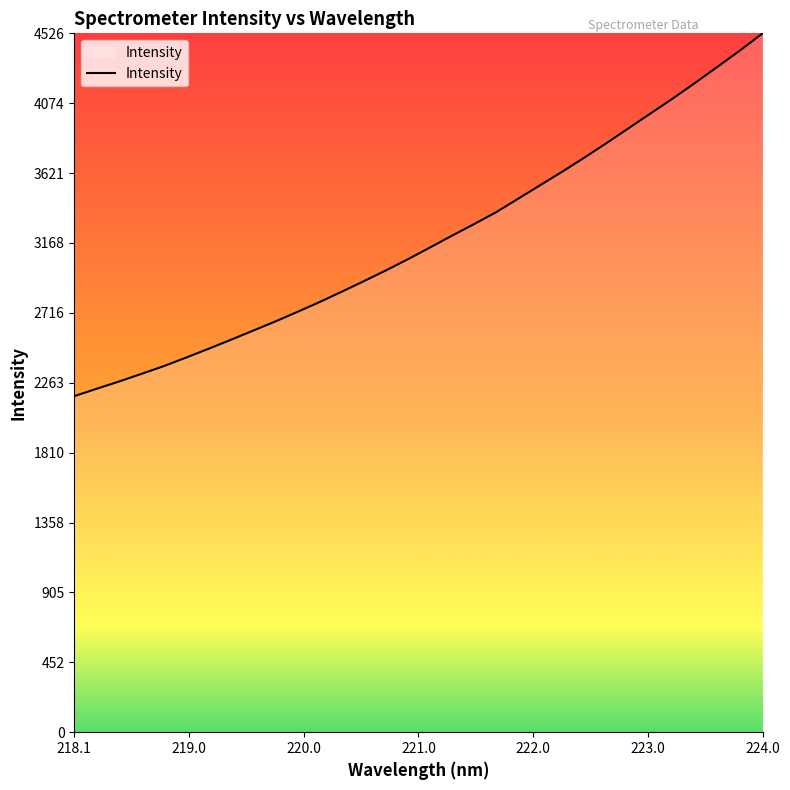

What is the maximum value shown in the chart?

4526.9